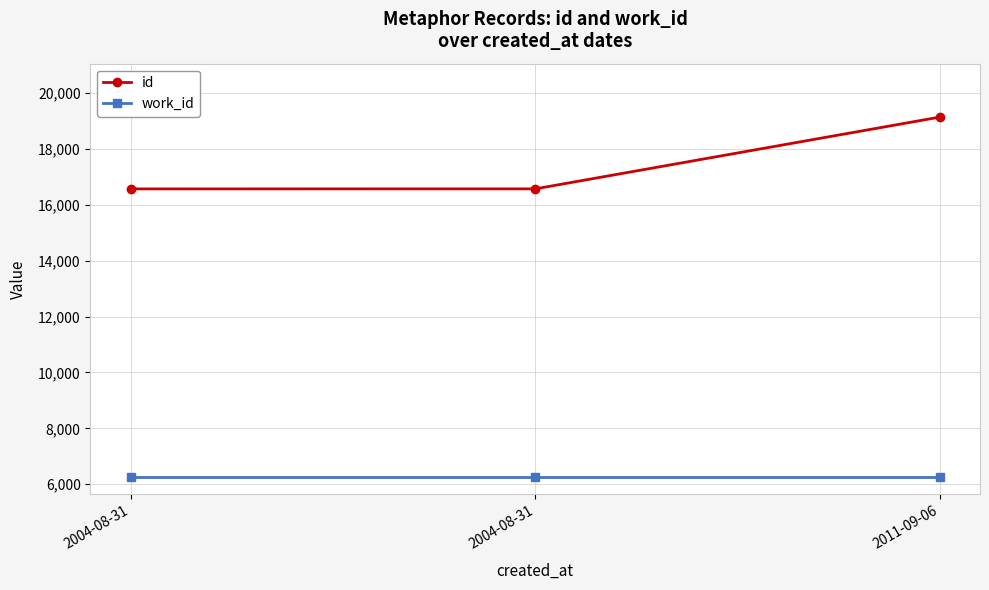

What are all the series names shown in the legend?

id, work_id